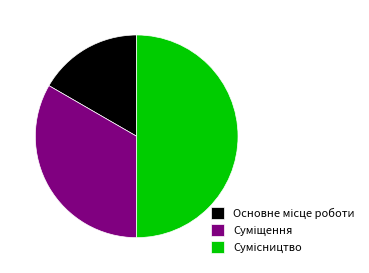

How many segments does this pie chart have?

3